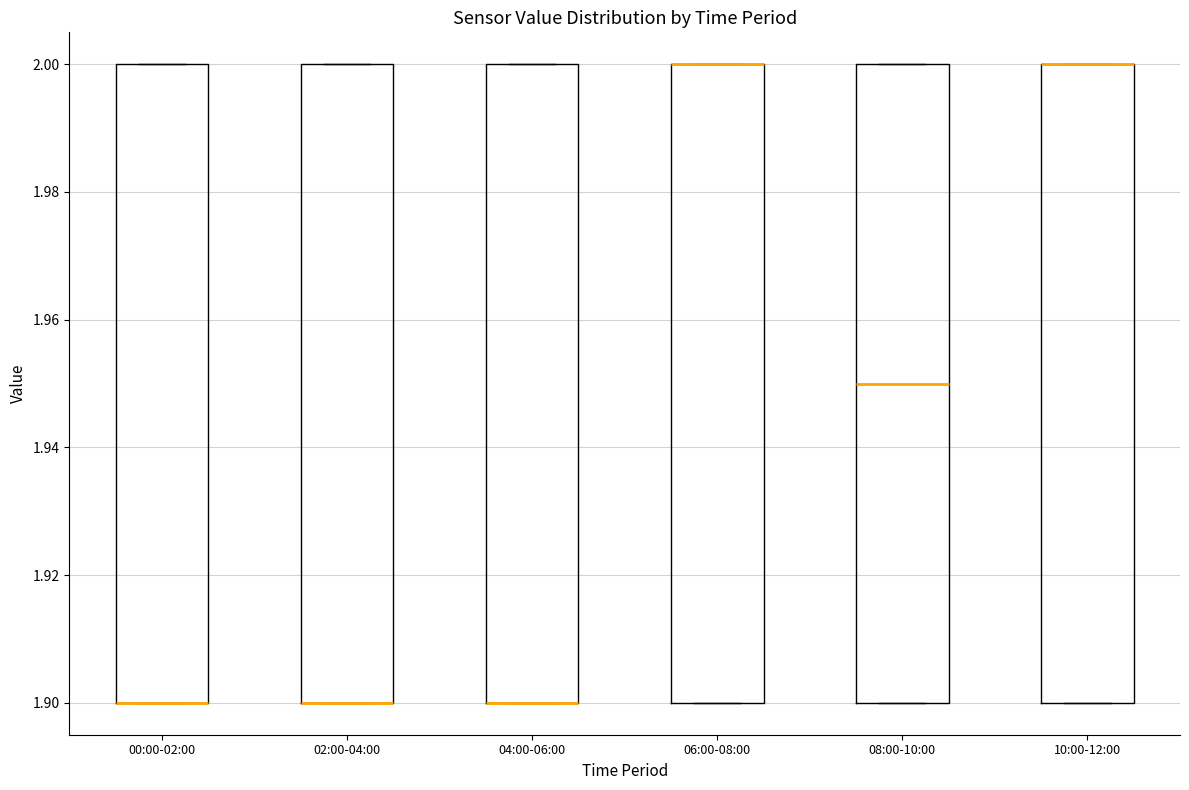

Where is the upper edge of the box for 10:00-12:00 on the y-axis? The values are not printed on the chart, so give them approximately, as read against the axis.

2.00